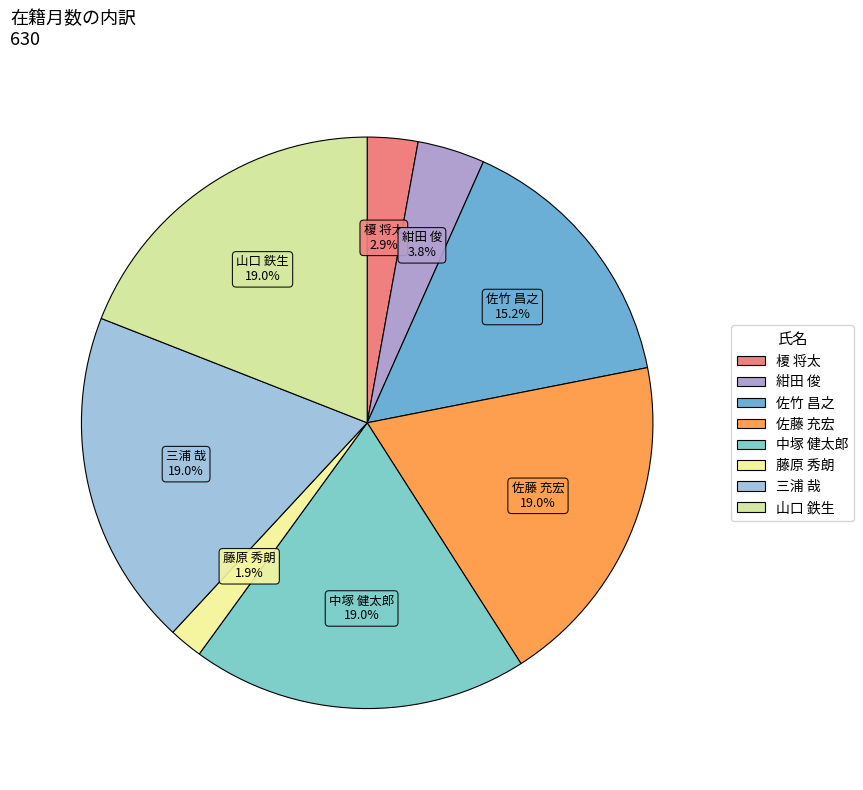

Between 榎 将太 and 紺田 俊, which is larger?

紺田 俊